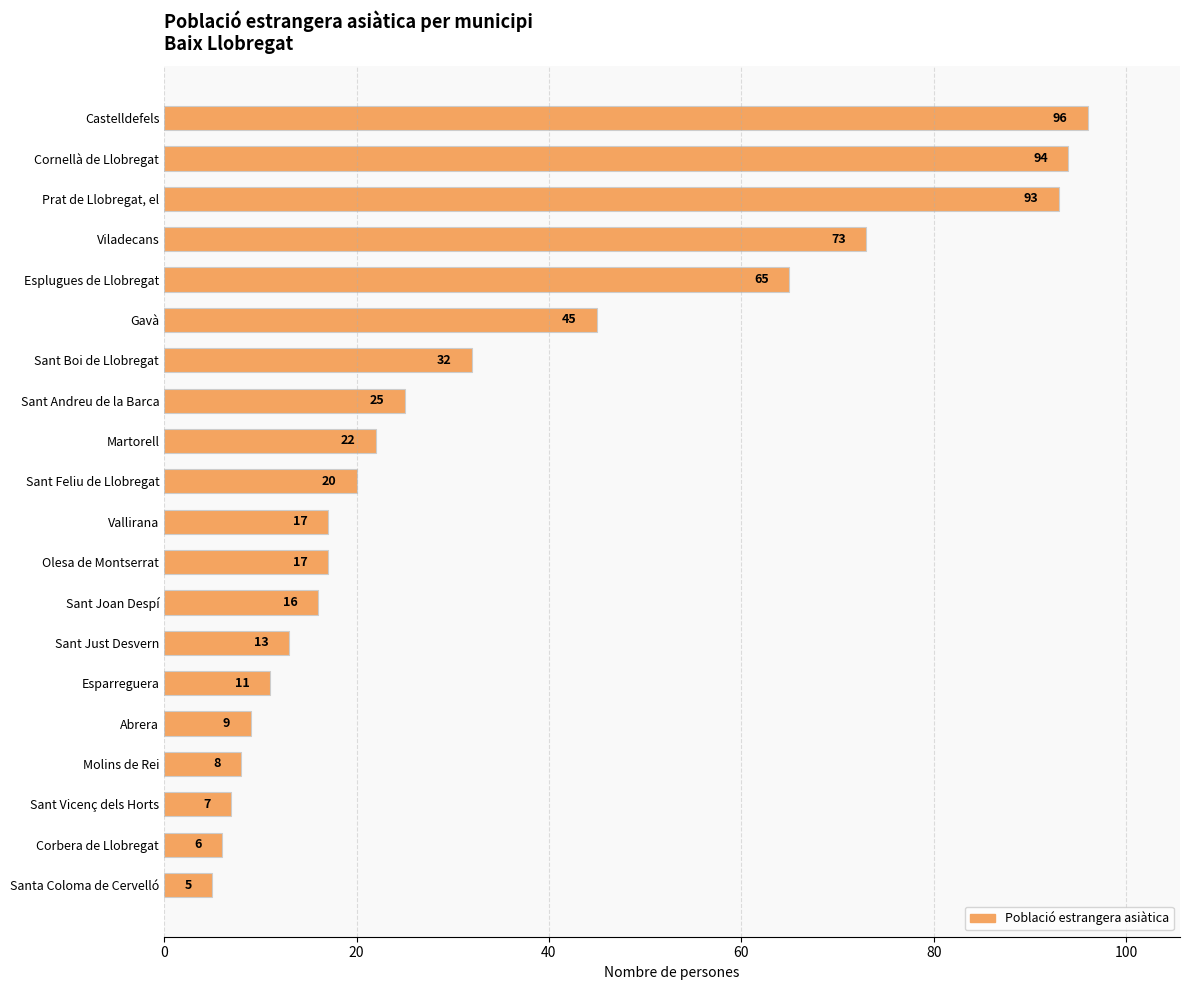

Reading top to bottom, extract all data points from this chart.

Castelldefels=96	Cornellà de Llobregat=94	Prat de Llobregat, el=93	Viladecans=73	Esplugues de Llobregat=65	Gavà=45	Sant Boi de Llobregat=32	Sant Andreu de la Barca=25	Martorell=22	Sant Feliu de Llobregat=20	Vallirana=17	Olesa de Montserrat=17	Sant Joan Despí=16	Sant Just Desvern=13	Esparreguera=11	Abrera=9	Molins de Rei=8	Sant Vicenç dels Horts=7	Corbera de Llobregat=6	Santa Coloma de Cervelló=5